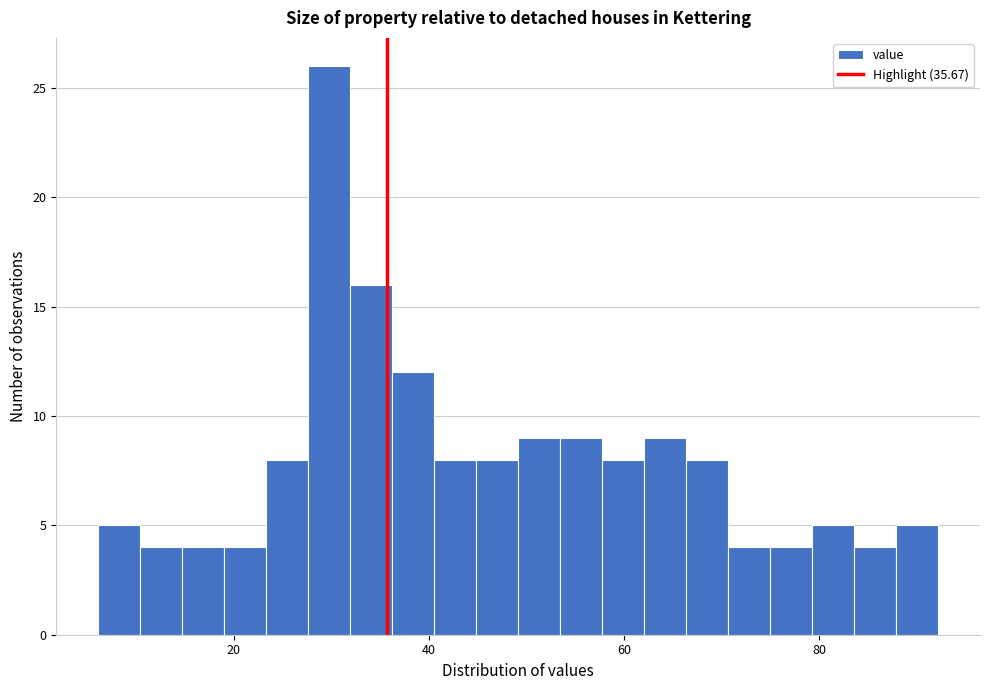

Read against the x-axis, roughly where is the centre of the tallest bar?

30